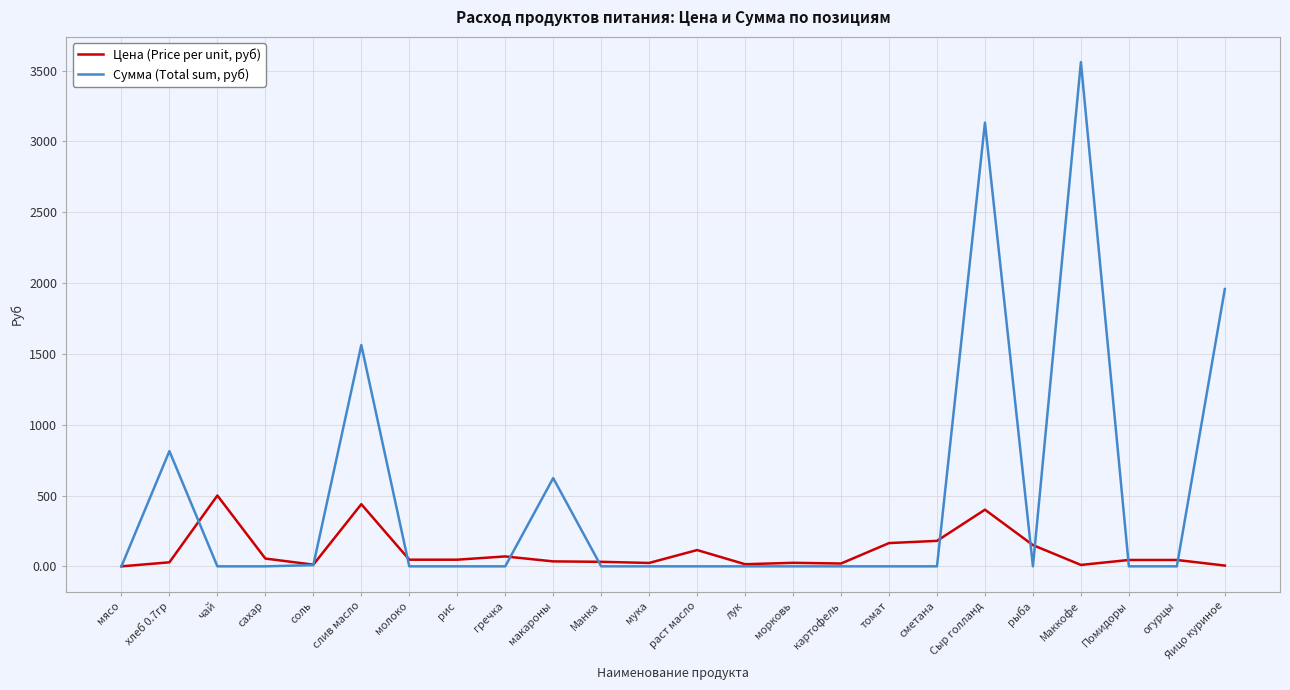

Is it true that Сумма (Total sum, руб) equals 0.0 at сахар?

True